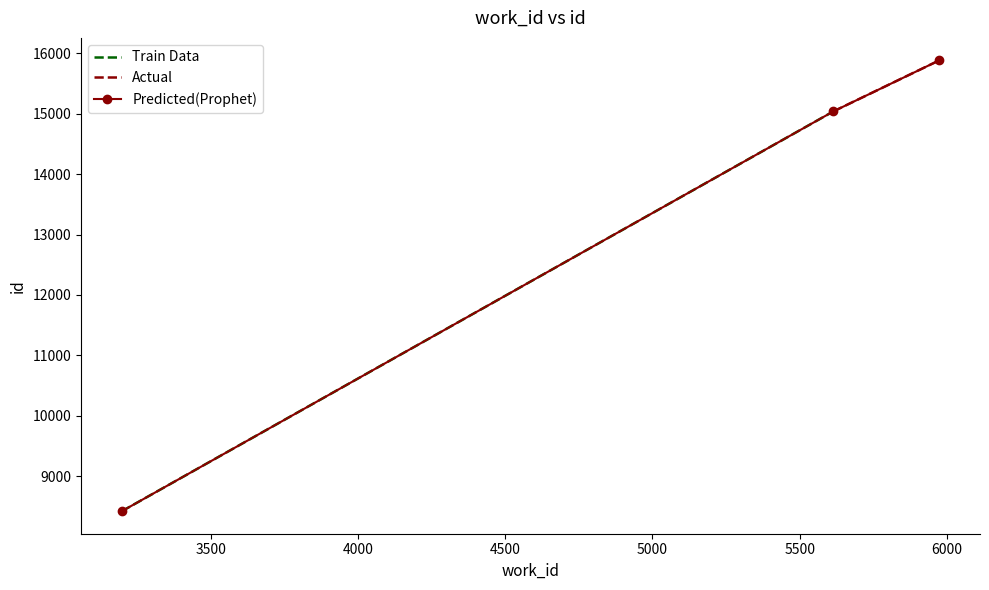

What is the sum of all values?

39345